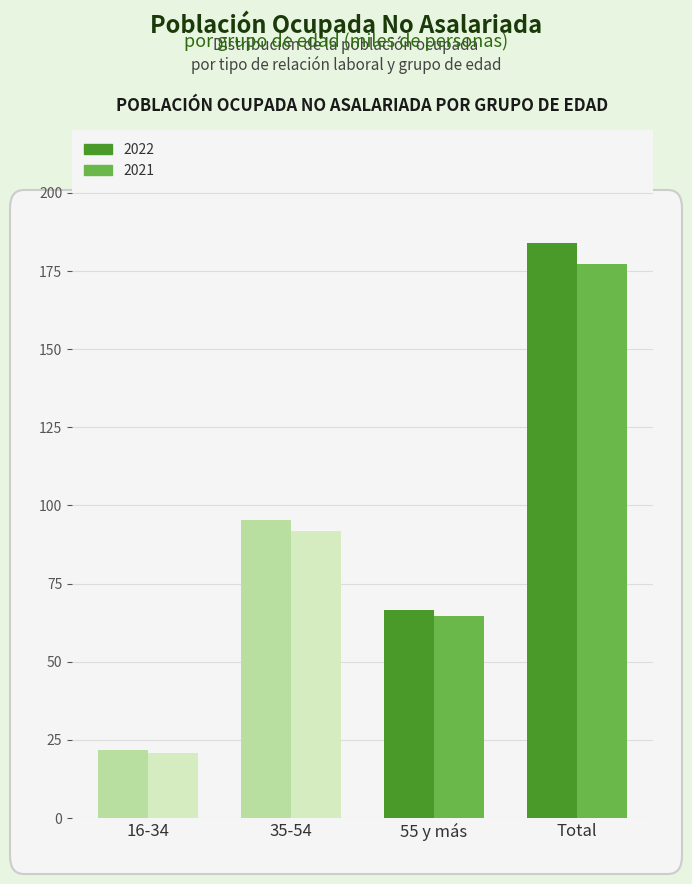

Reading left to right, what are all the values shown in this chart?

2022: 16-34=21.8	35-54=95.5	55 y más=66.6	Total=184.0
2021: 16-34=20.7	35-54=92.0	55 y más=64.7	Total=177.4